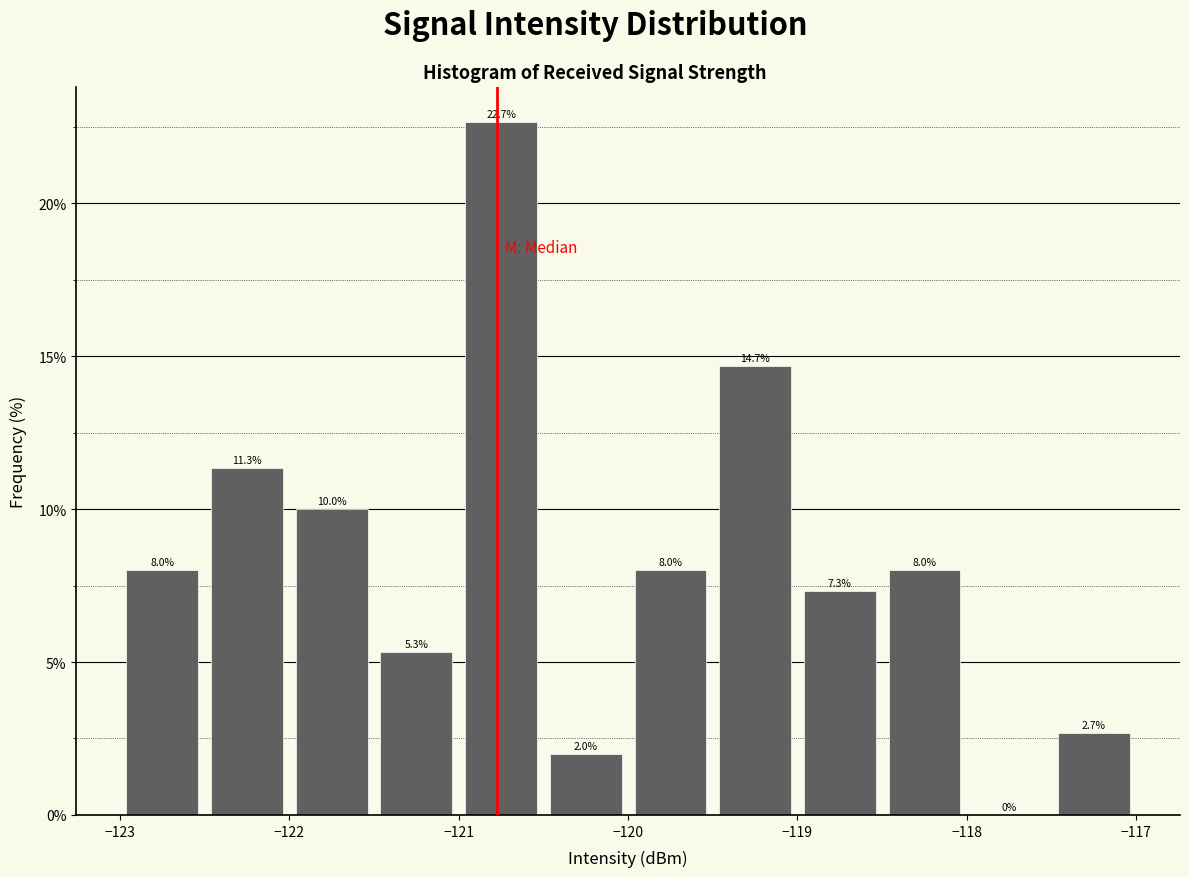

What is the height of the bar covering -118.5 to -118.0 on the x-axis?

8.0